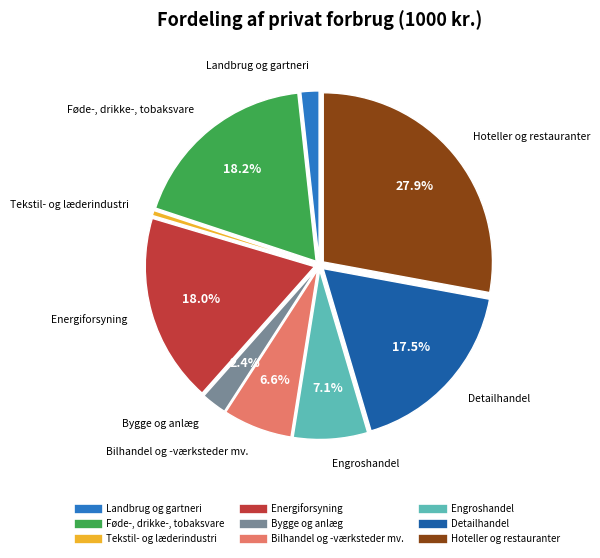

How many segments does this pie chart have?

9